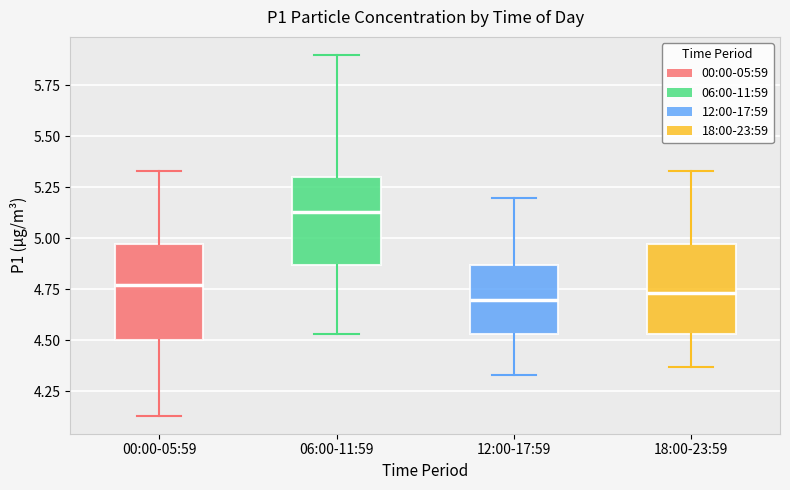

Where is the lower edge of the box for 12:00-17:59 on the y-axis? The values are not printed on the chart, so give them approximately, as read against the axis.

4.55